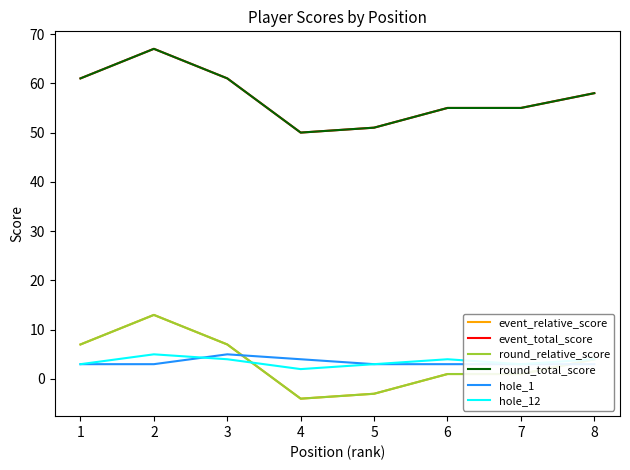

Rank the categories by event_relative_score value from lowest to highest.

4, 5, 6, 7, 8, 1, 3, 2